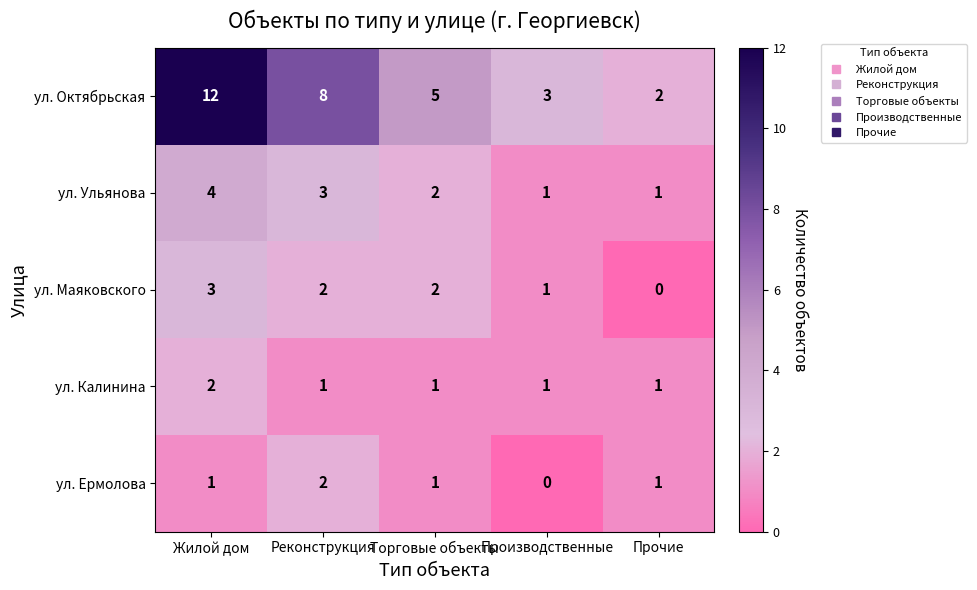

How many ул. Ермолова values are between 1 and 2?

4